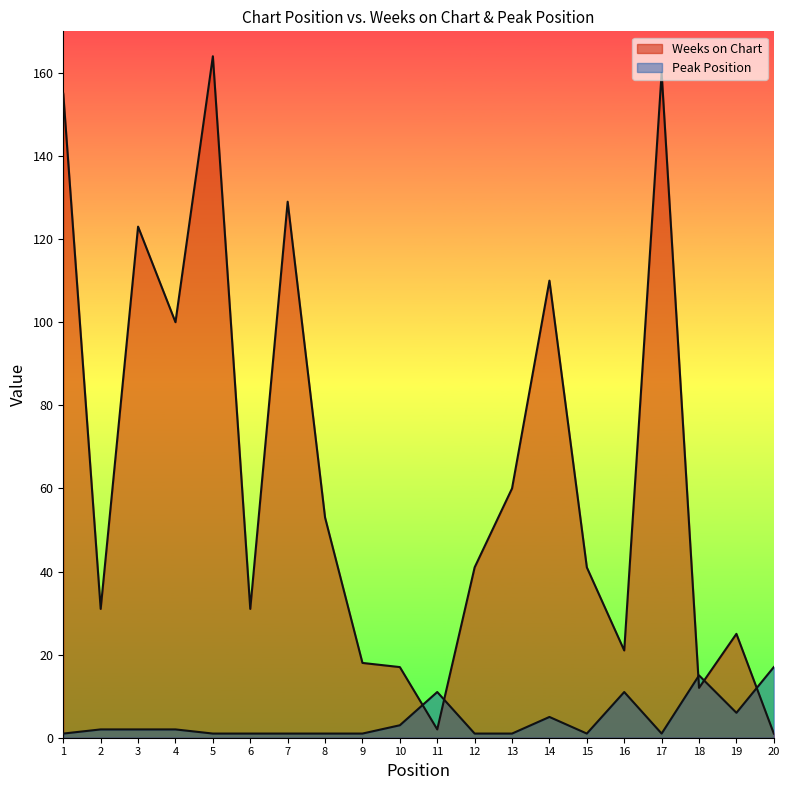

What is the maximum value for Weeks on Chart?

164